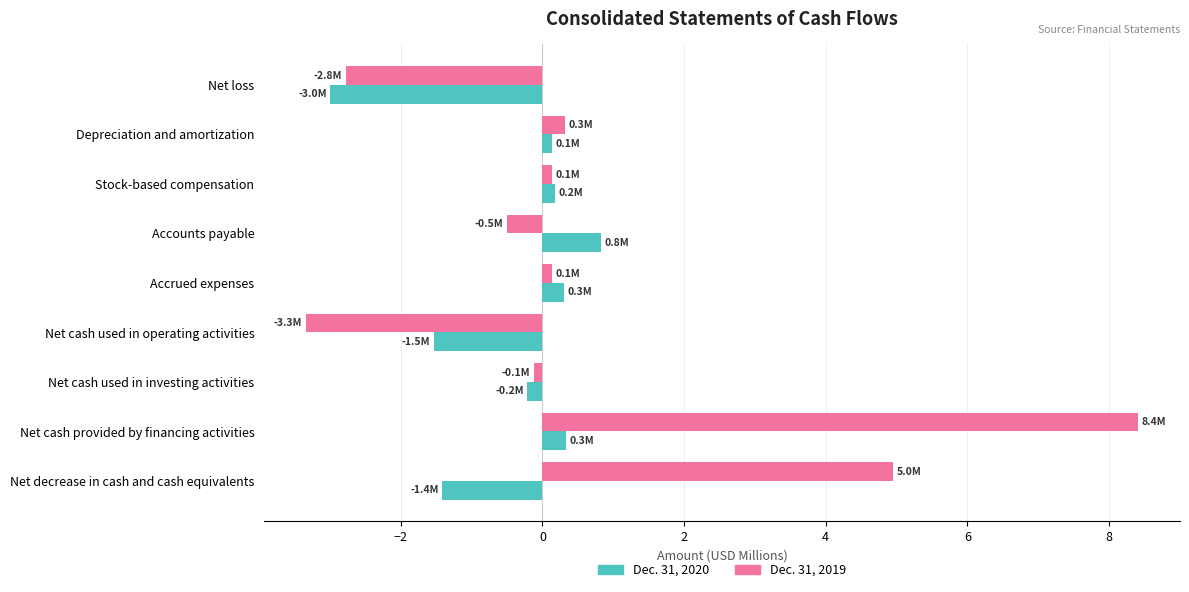

At how many categories does at least one series exceed 1?

2